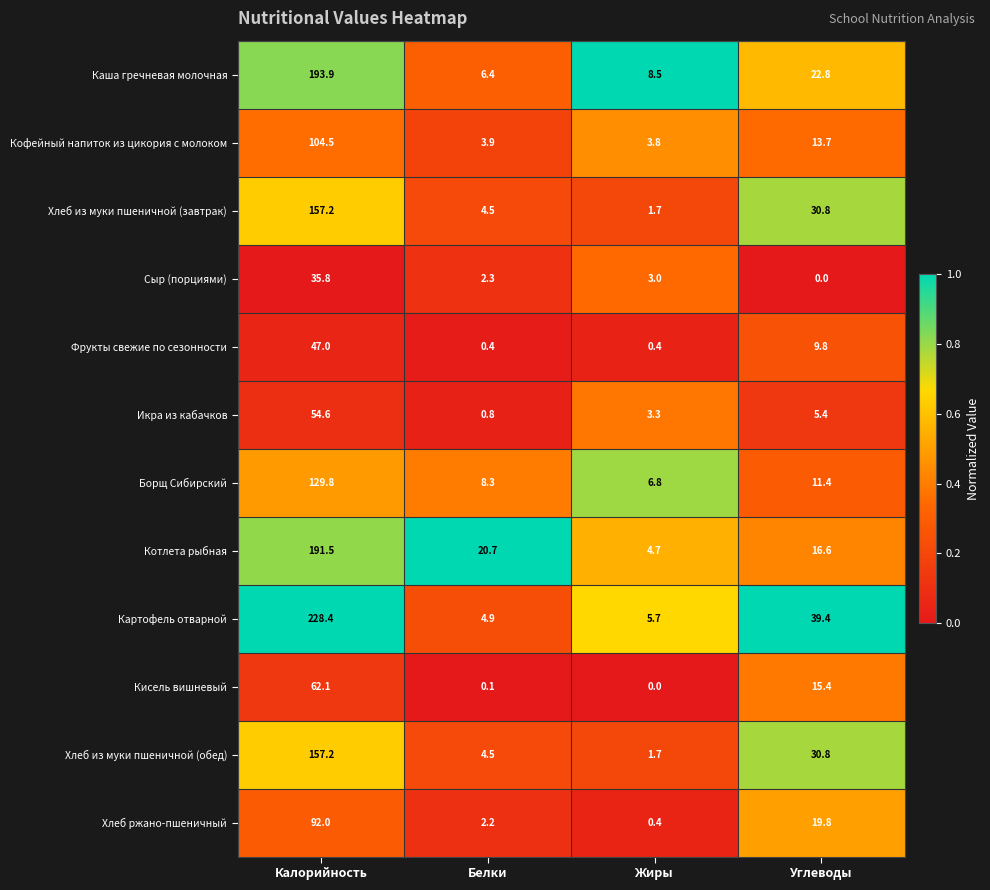

The value of Кофейный напиток из цикория с молоком at Жиры is 3.8. True or false?

True